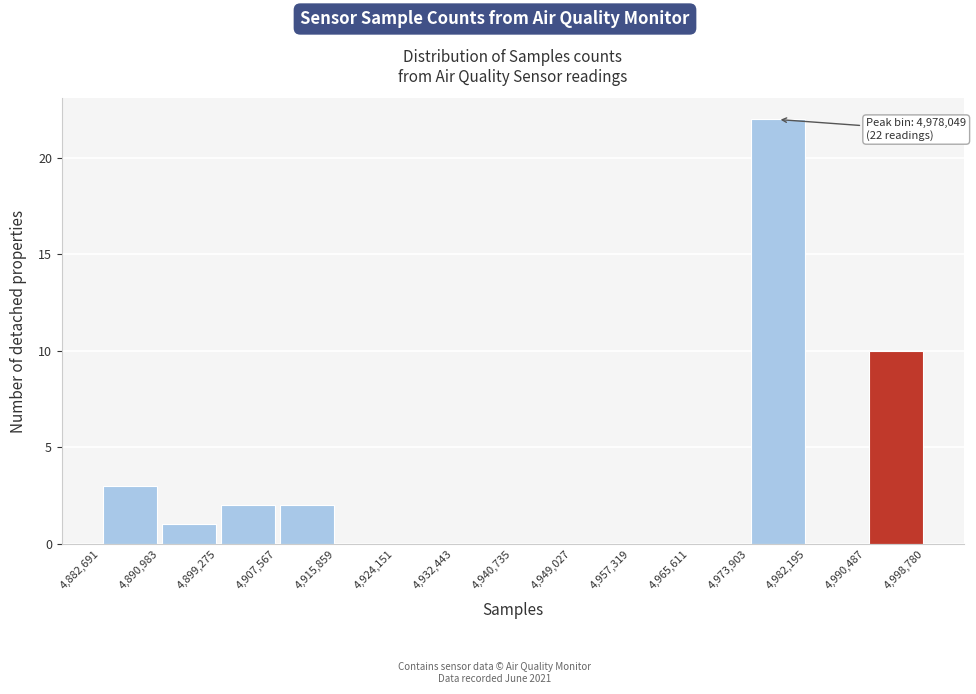

Which range on the x-axis has the tallest bar?

4,973,903 to 4,982,195